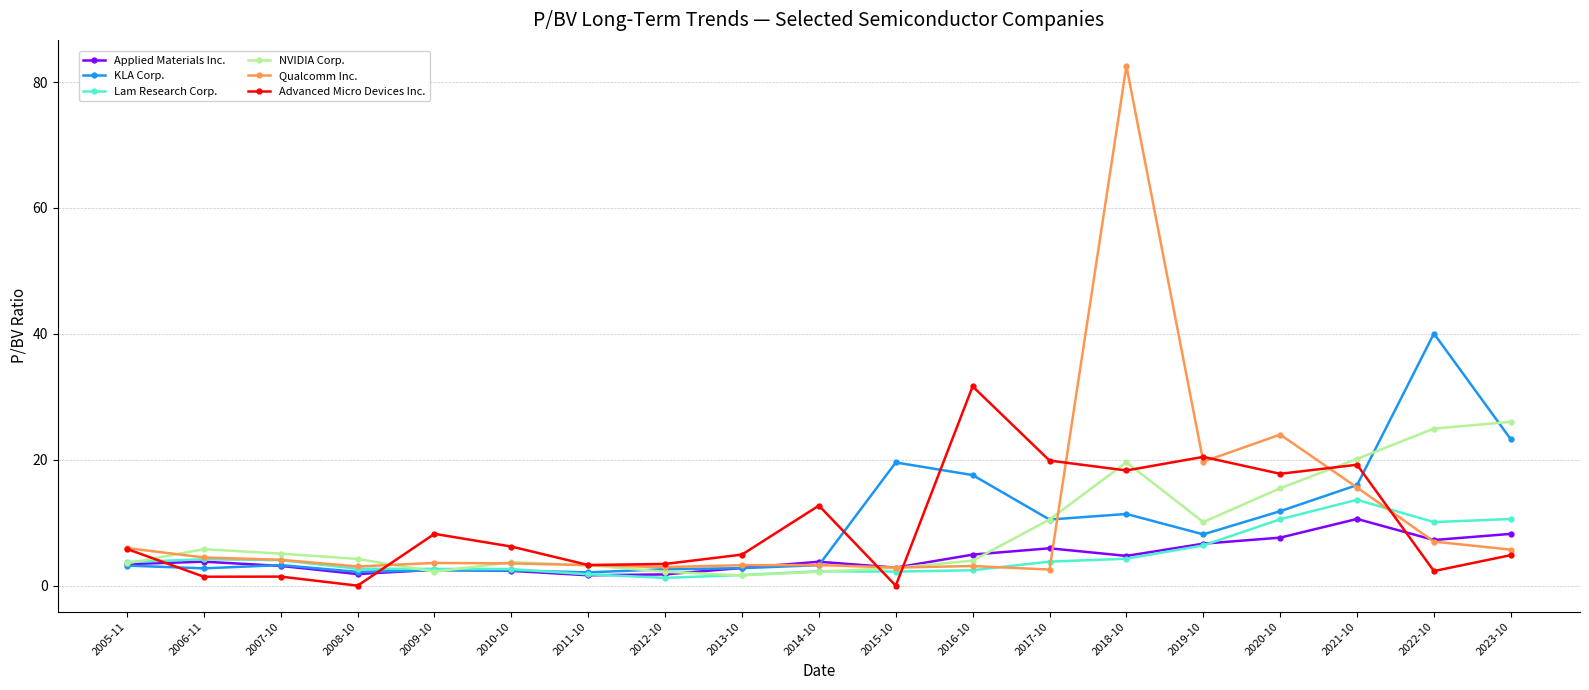

At which category is the sum across all series the highest?

2018-10